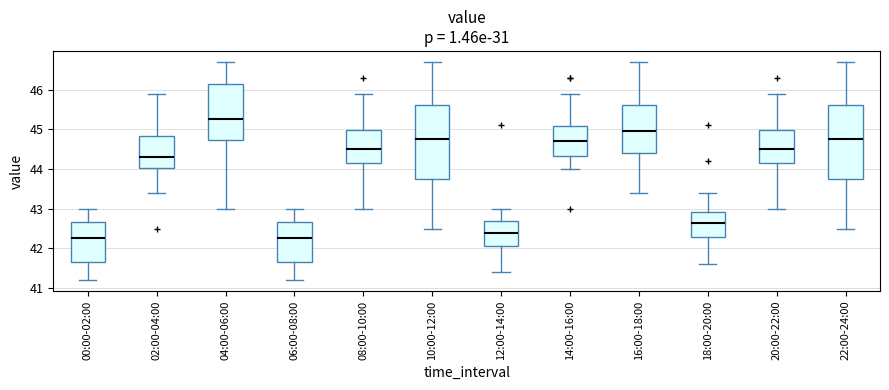

Reading left to right, transcribe this box plot: for each box, give where its median line is, the range the box spans, and where its two whiskers end, as read against the y-axis. The values are not printed on the chart, so give them approximately, as read against the axis.

00:00-02:00: median 42.3, box 41.7 to 42.7, whiskers 41.2 to 43.0
02:00-04:00: median 44.3, box 44.0 to 44.8, whiskers 43.4 to 45.9
04:00-06:00: median 45.3, box 44.7 to 46.2, whiskers 43.0 to 46.7
06:00-08:00: median 42.3, box 41.7 to 42.7, whiskers 41.2 to 43.0
08:00-10:00: median 44.5, box 44.2 to 45.0, whiskers 43.0 to 45.9
10:00-12:00: median 44.8, box 43.8 to 45.6, whiskers 42.5 to 46.7
12:00-14:00: median 42.4, box 42.1 to 42.7, whiskers 41.4 to 43.0
14:00-16:00: median 44.7, box 44.3 to 45.1, whiskers 44.0 to 45.9
16:00-18:00: median 45.0, box 44.4 to 45.6, whiskers 43.4 to 46.7
18:00-20:00: median 42.7, box 42.3 to 42.9, whiskers 41.6 to 43.4
20:00-22:00: median 44.5, box 44.2 to 45.0, whiskers 43.0 to 45.9
22:00-24:00: median 44.8, box 43.8 to 45.6, whiskers 42.5 to 46.7